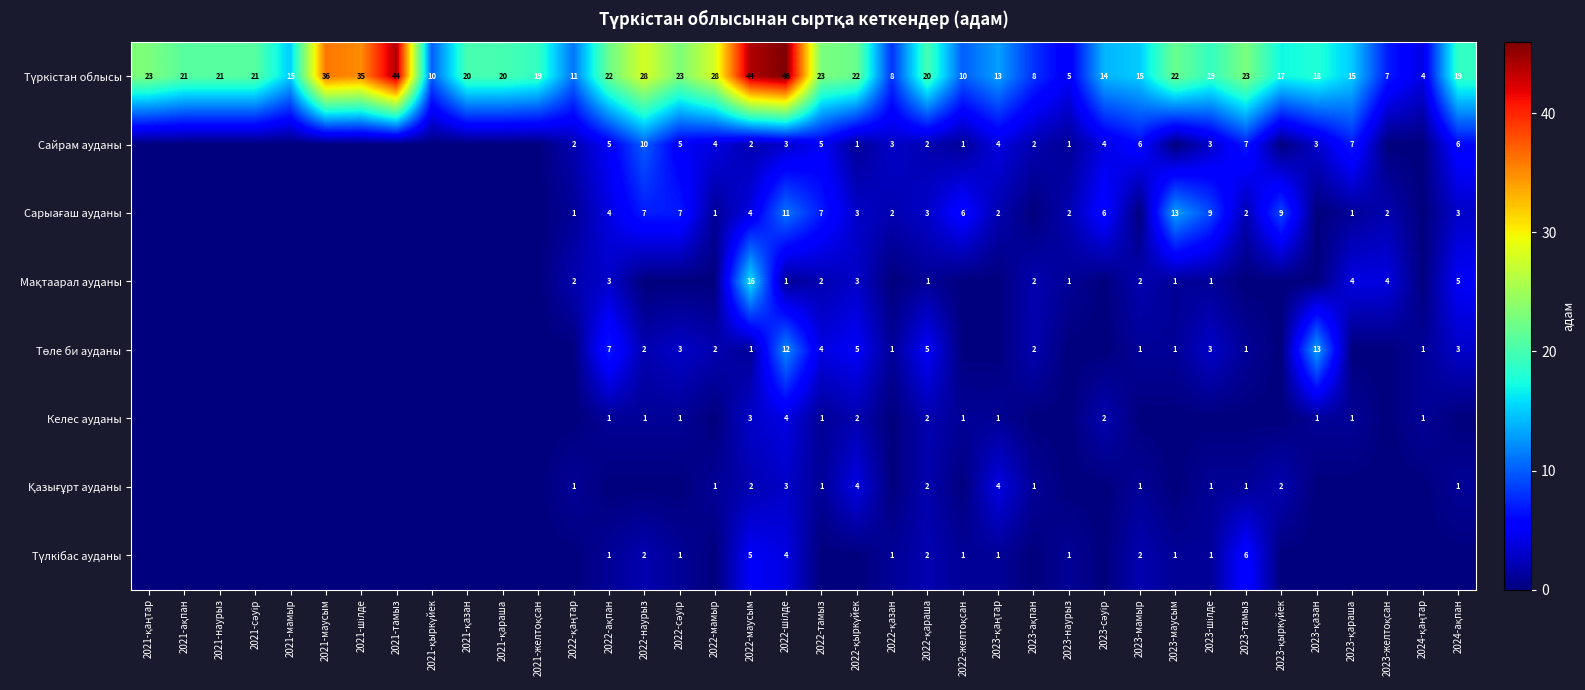

True or false: Қазығұрт ауданы has a value of 1 at 2021-желтоқсан.

False